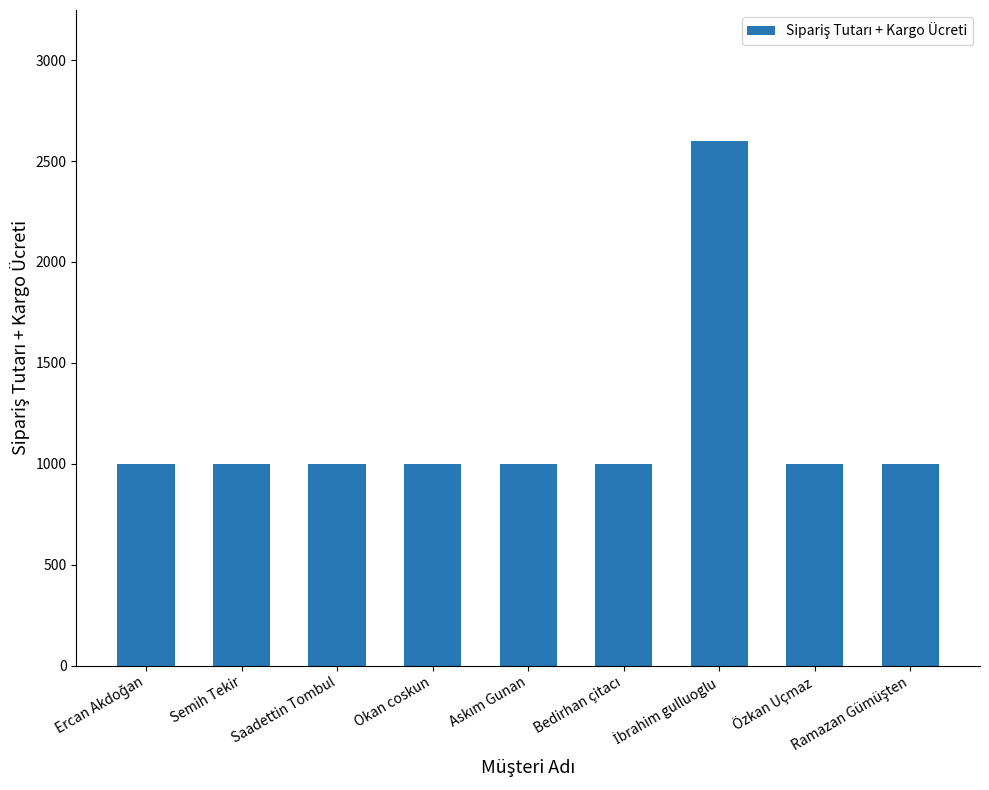

What is the value of the 1st bar from the left?

999